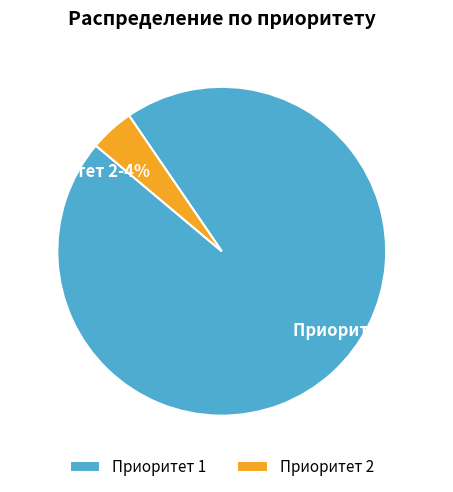

Is the sum of Приоритет 2 and Приоритет 1 greater than half?

Yes